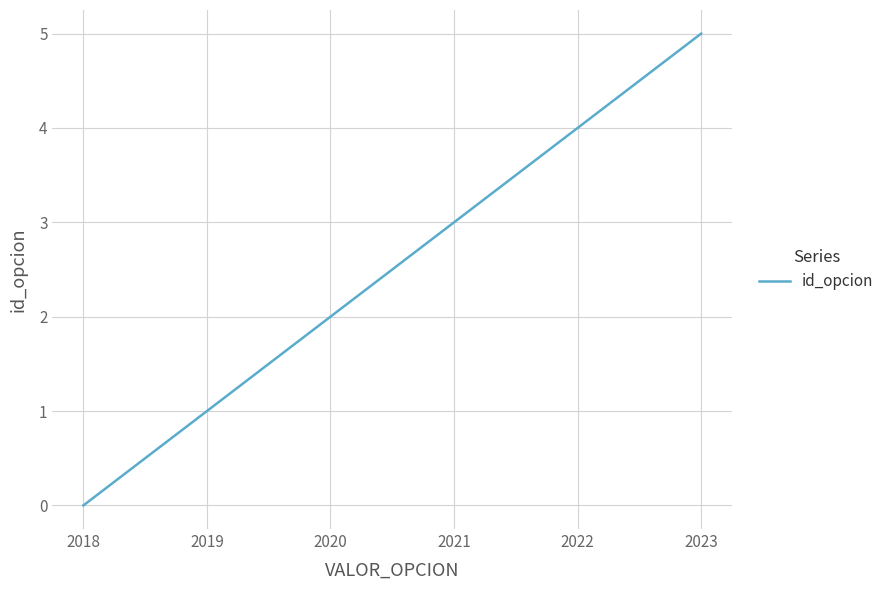

How many series are shown in this chart?

1